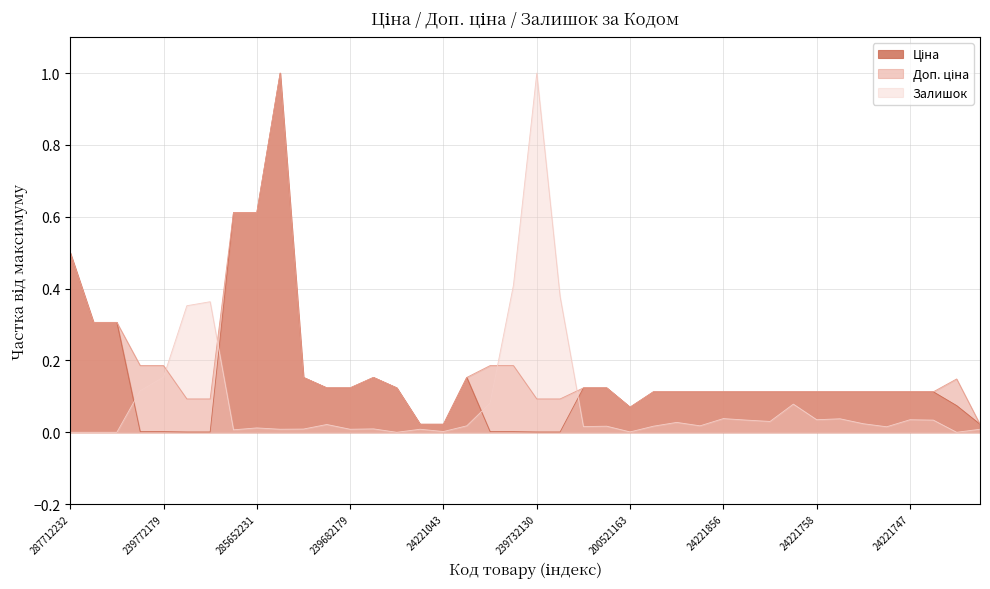

Does the chart have visible grid lines?

Yes